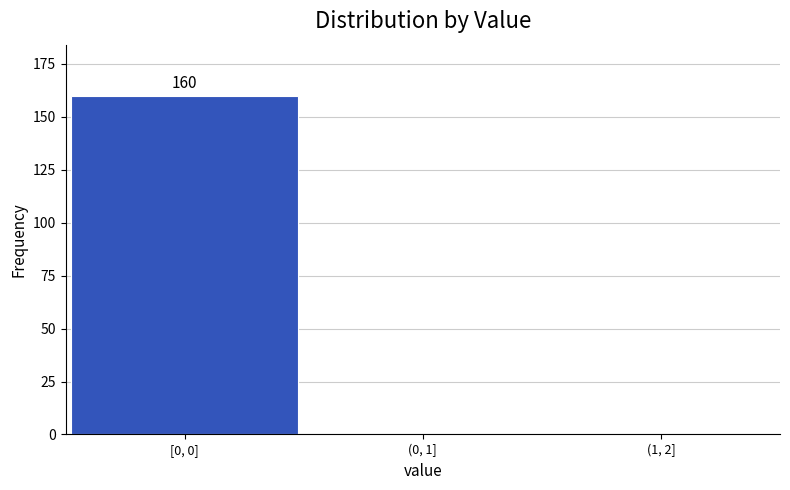

Reading left to right, extract all data points from this chart.

[0, 0]=160	(0, 1]=0	(1, 2]=0